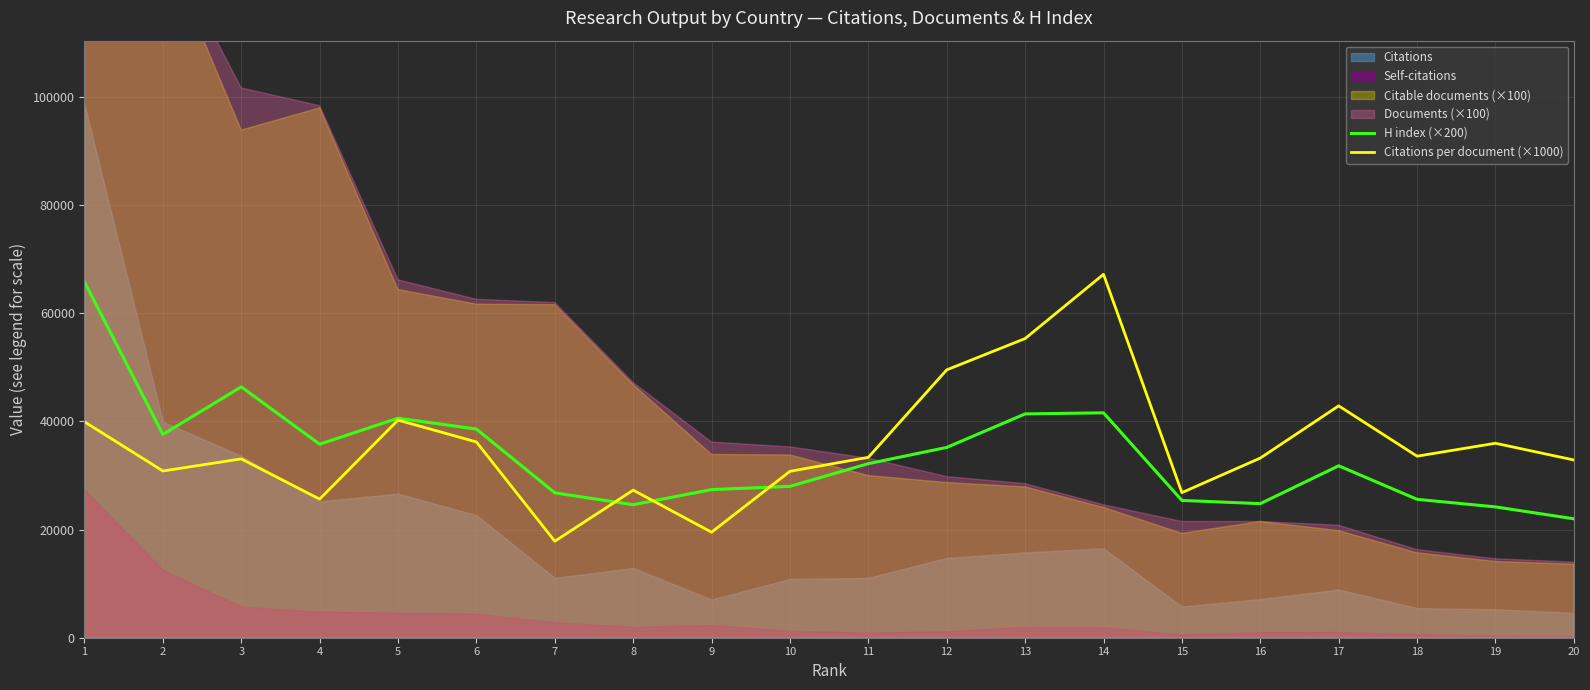

The value of Citations per document (×1000) at 9 is 33716. True or false?

False